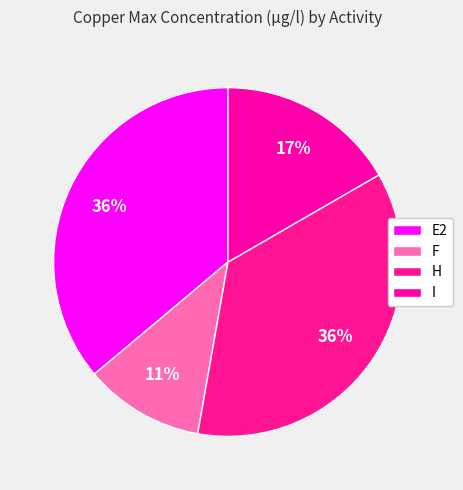

To the nearest percent, what is the average slice percentage?

25%